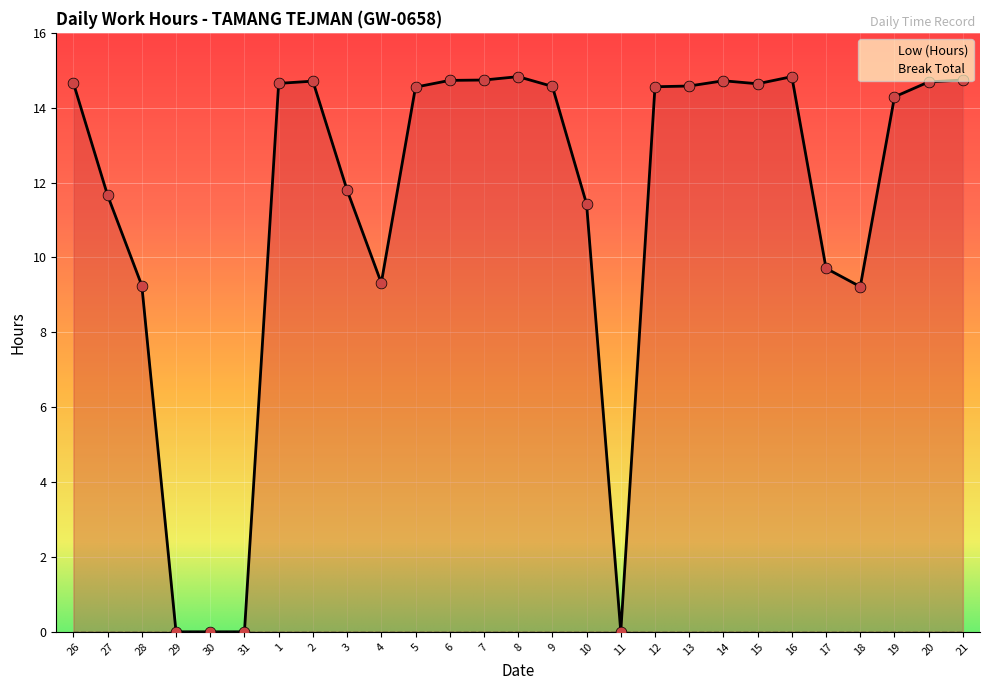

Approximately how many times larger is the value at 14 compared to 21?

1.0